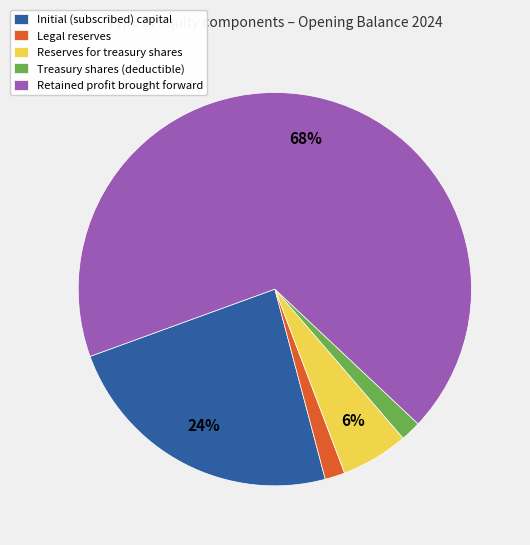

Is the sum of Treasury shares (deductible) and Retained profit brought forward greater than half?

Yes